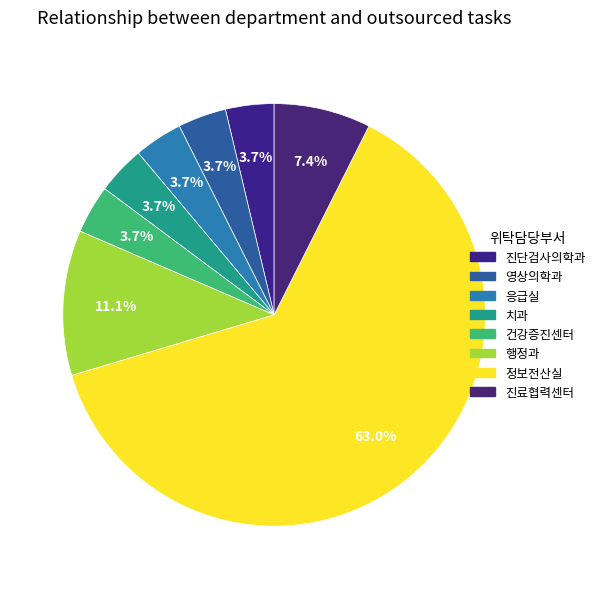

Is it true that 진단검사의학과 is 14% of the pie?

False